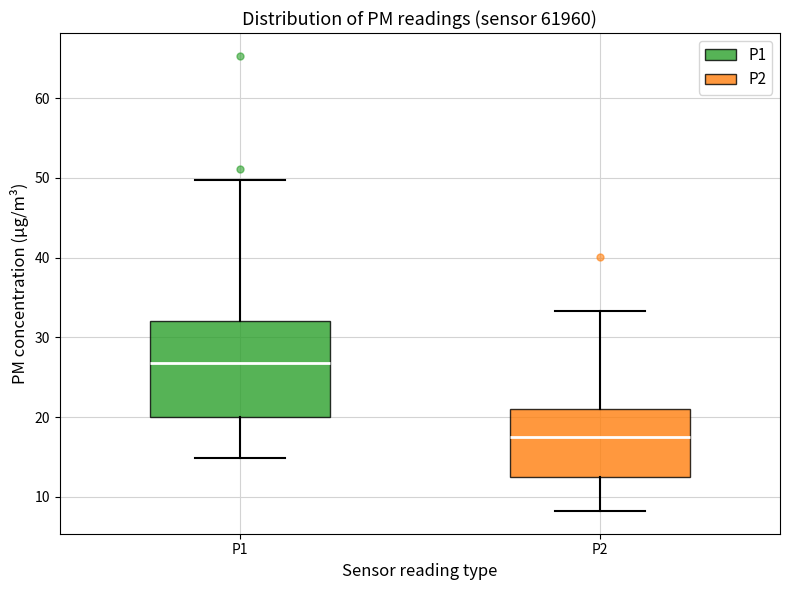

Which box's median line is the highest?

P1